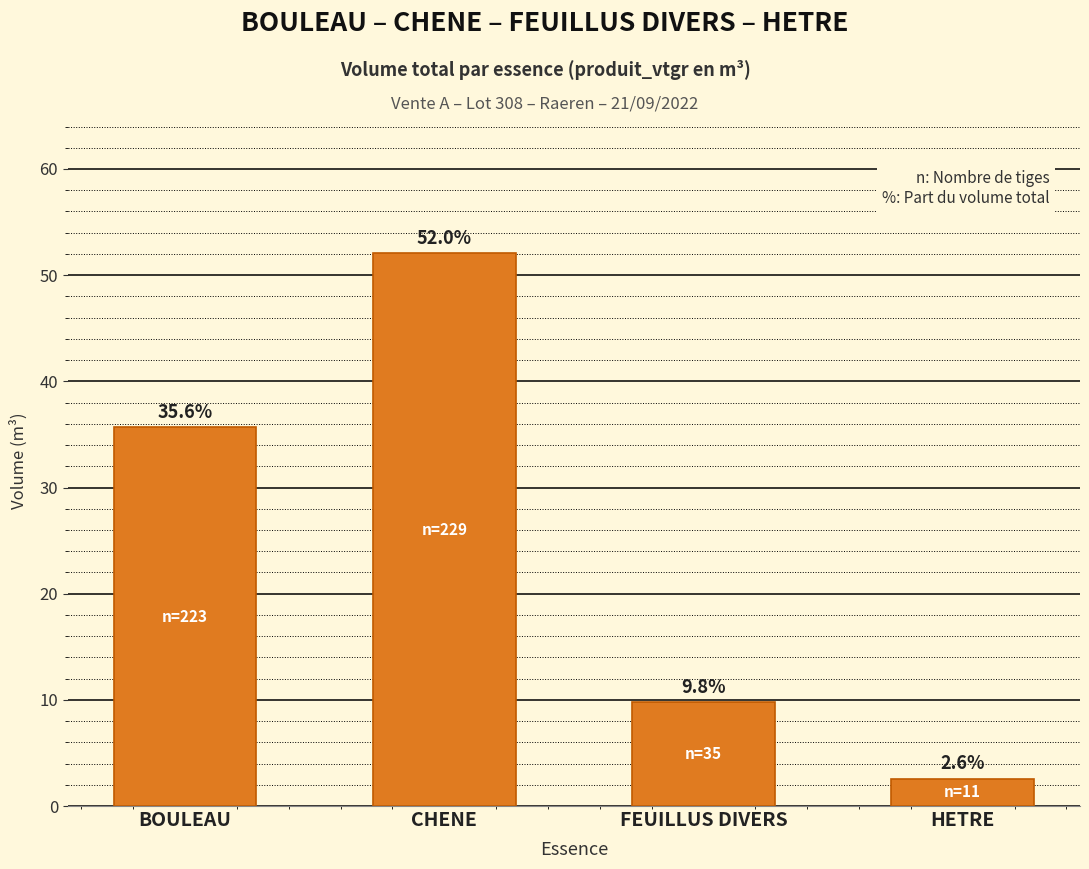

At which label is the value closest to 27?

BOULEAU